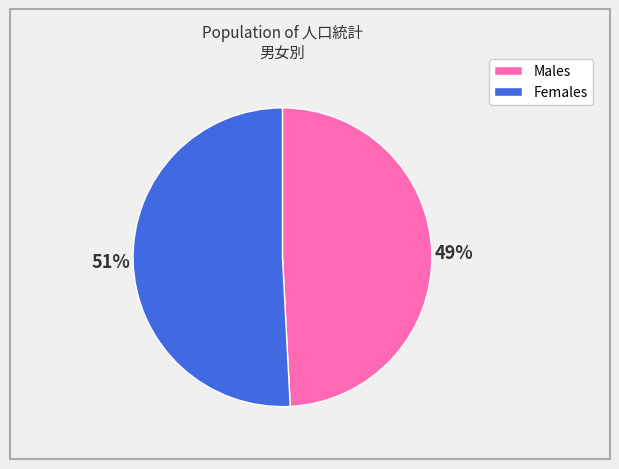

To the nearest percent, what is the average slice percentage?

50%